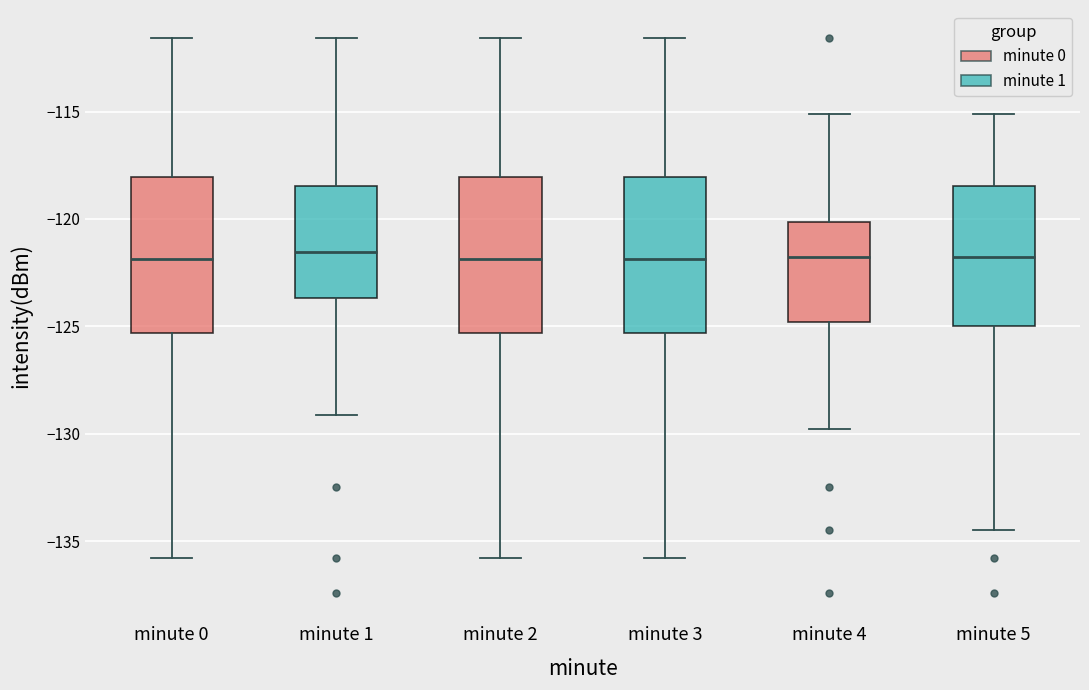

Reading left to right, transcribe this box plot: for each box, give where its median line is, the range the box spans, and where its two whiskers end, as read against the y-axis. The values are not printed on the chart, so give them approximately, as read against the axis.

minute 0: median -122.0, box -125.5 to -118.0, whiskers -136.0 to -111.5
minute 1: median -121.5, box -123.5 to -118.5, whiskers -129.0 to -111.5
minute 2: median -122.0, box -125.5 to -118.0, whiskers -136.0 to -111.5
minute 3: median -122.0, box -125.5 to -118.0, whiskers -136.0 to -111.5
minute 4: median -122.0, box -125.0 to -120.0, whiskers -130.0 to -115.0
minute 5: median -122.0, box -125.0 to -118.5, whiskers -134.5 to -115.0